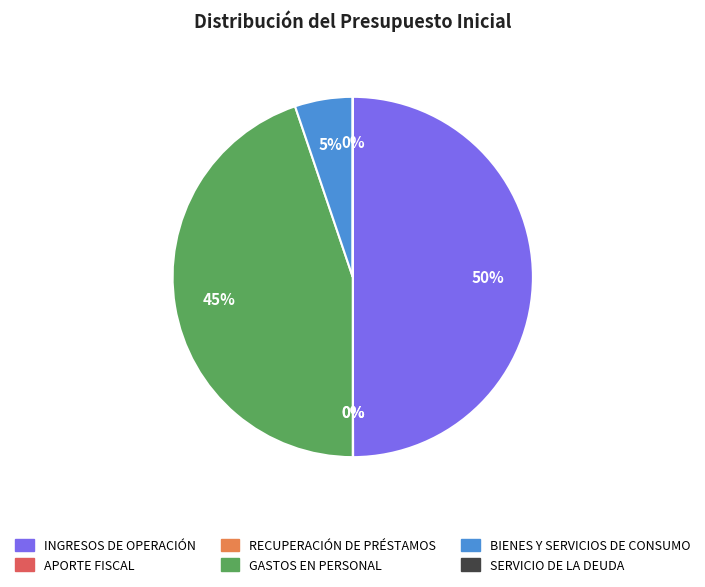

Which category has the smallest portion of the pie?

RECUPERACIÓN DE PRÉSTAMOS